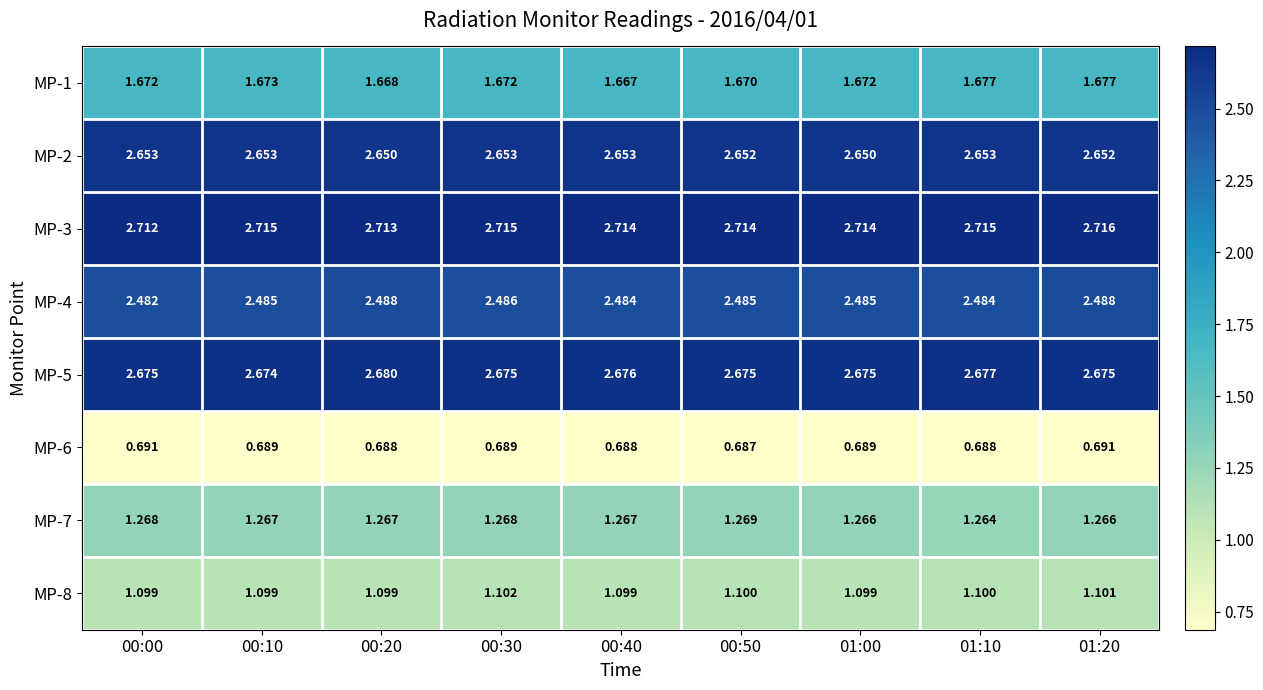

How many categories are shown in the chart?

9